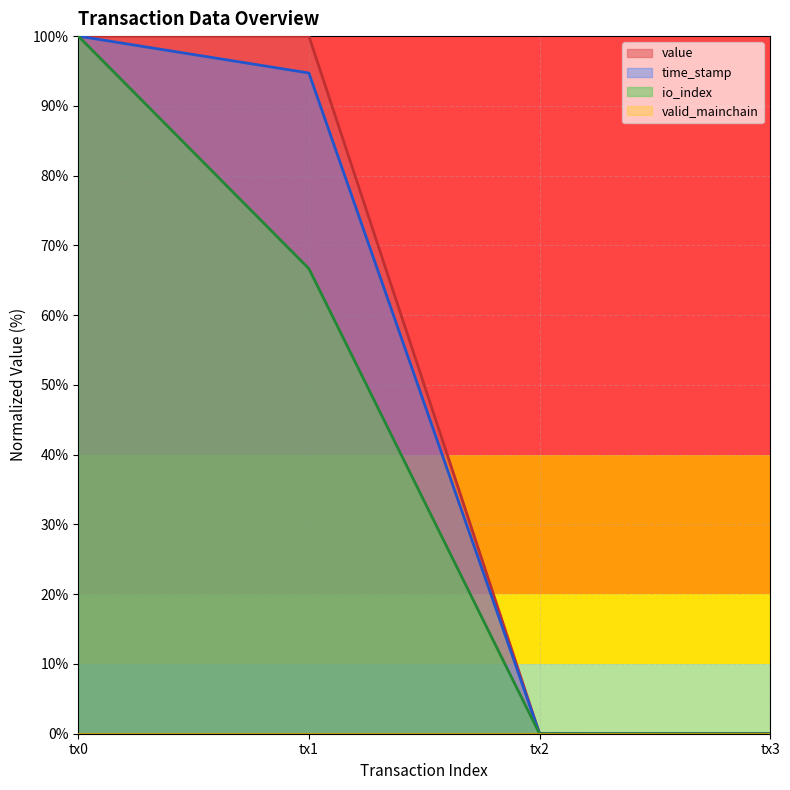

What is the highest value of the io_index series?

100.0